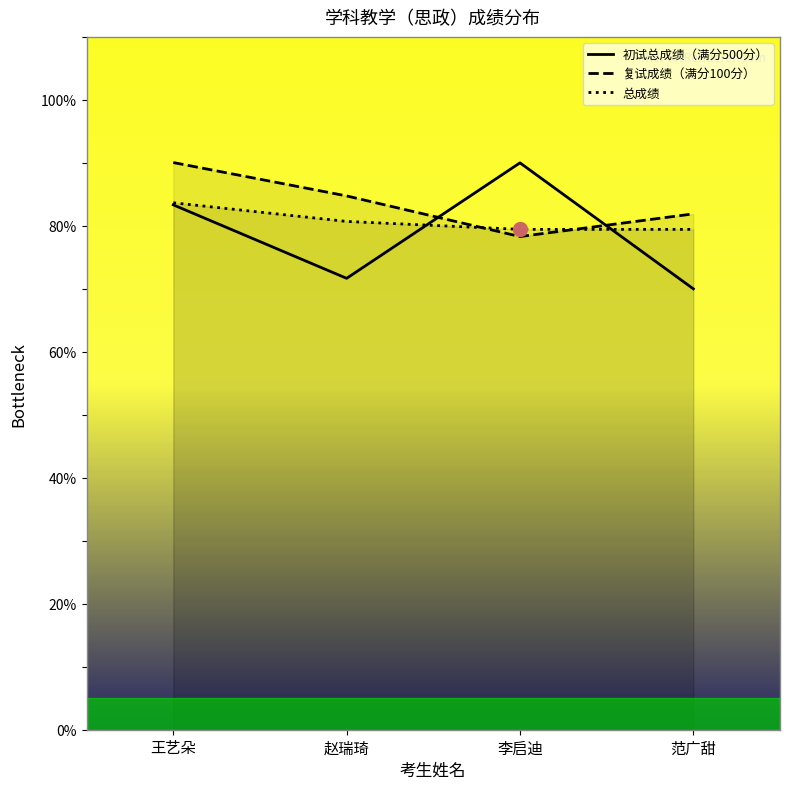

Between 王艺朵 and 赵瑞琦, which series saw the biggest shift?

初试总成绩（满分500分）